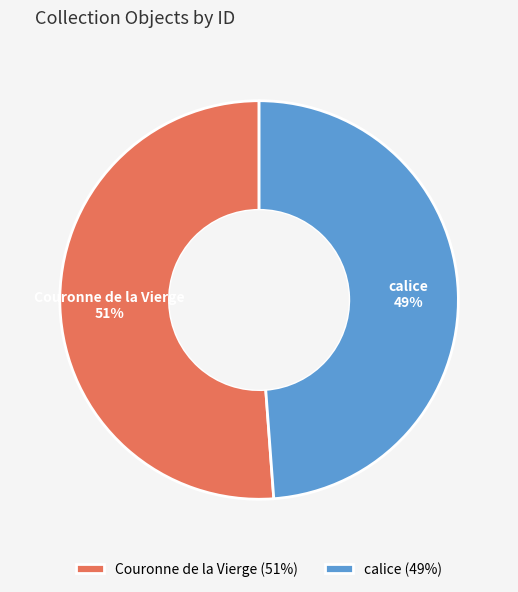

How many segments does this pie chart have?

2